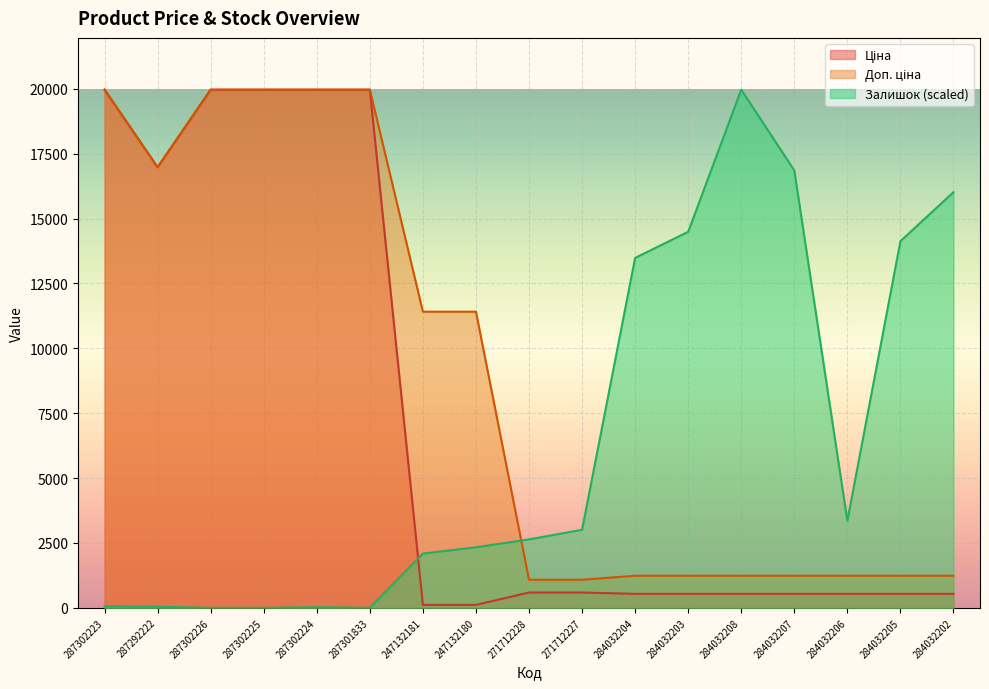

Rank the series by their maximum value, from highest to lowest.

Ціна, Доп. ціна, Залишок